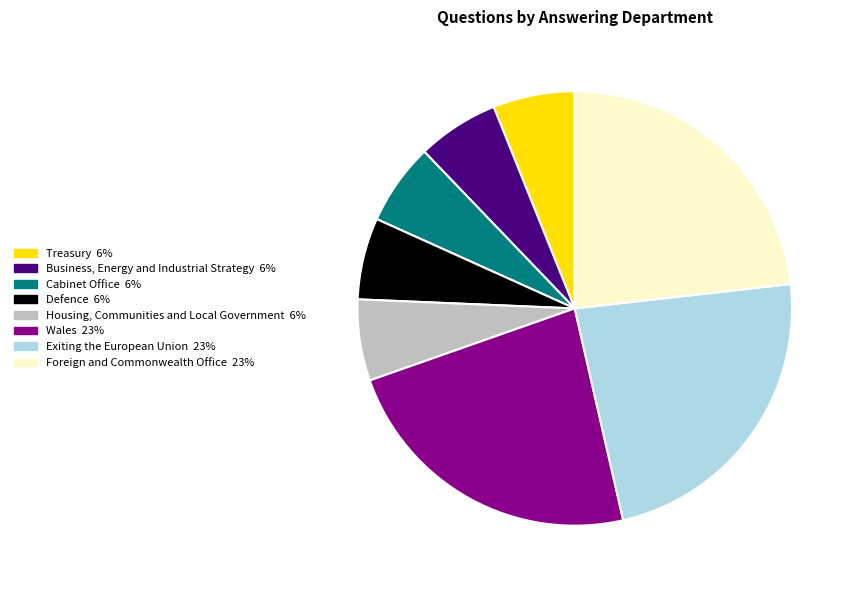

Does Treasury represent more than half of the total?

No